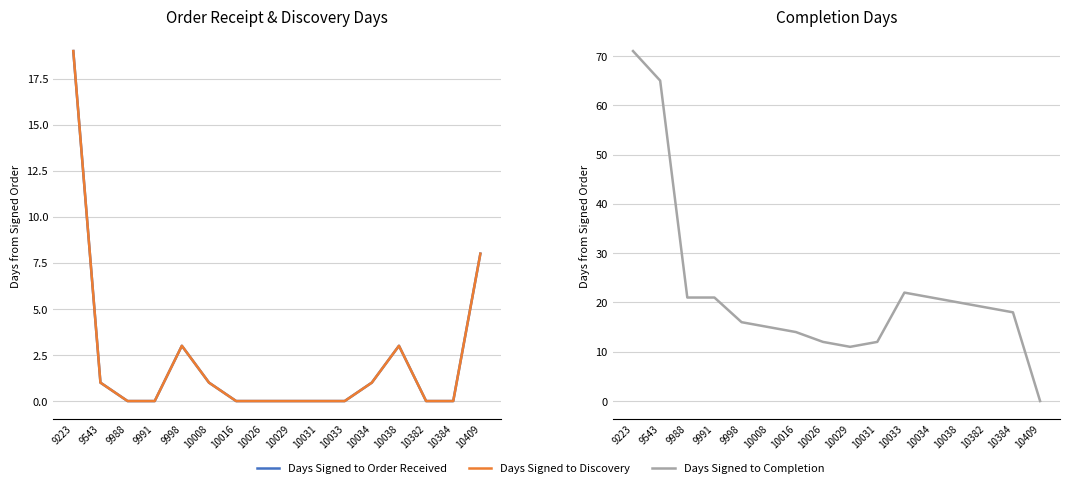

What is the sum of all Days Signed to Order Received values?

36